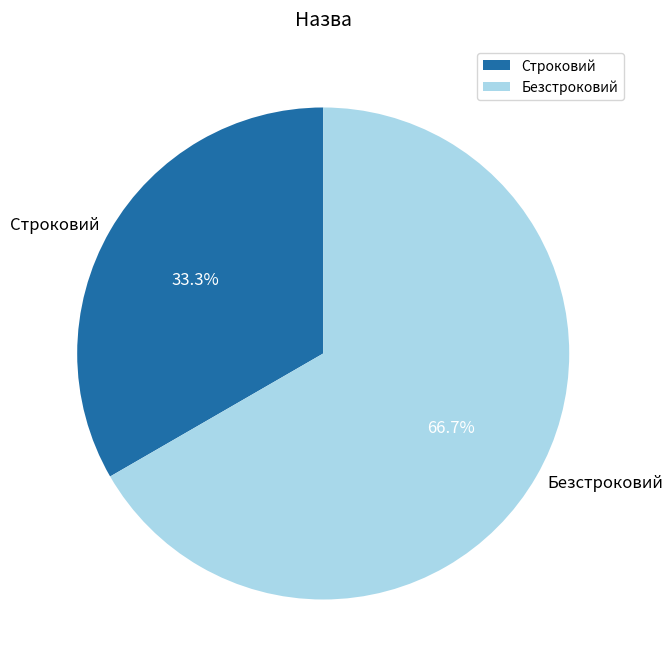

How many segments does this pie chart have?

2